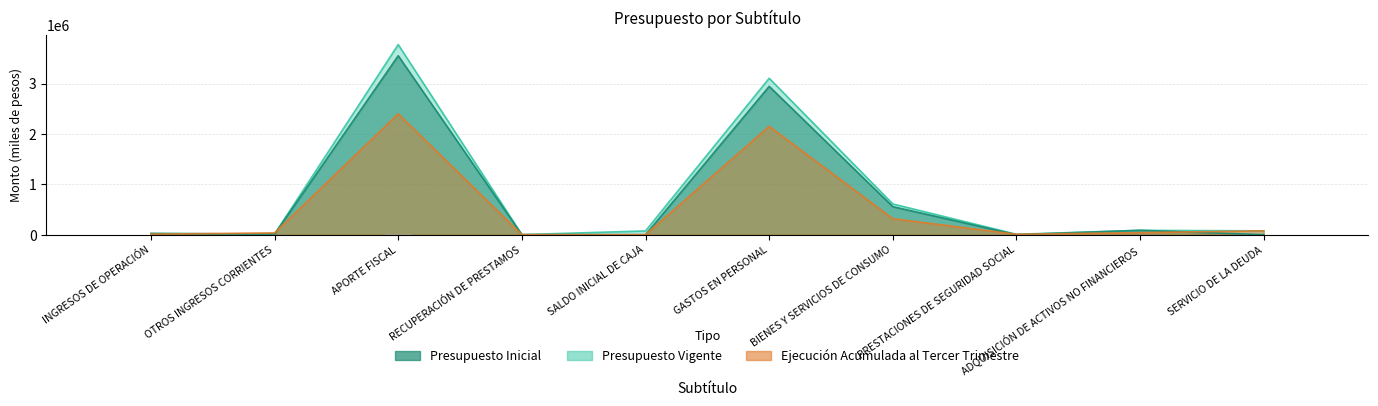

What is the value of the Presupuesto Vigente bar at the 6th from the left?

3106279